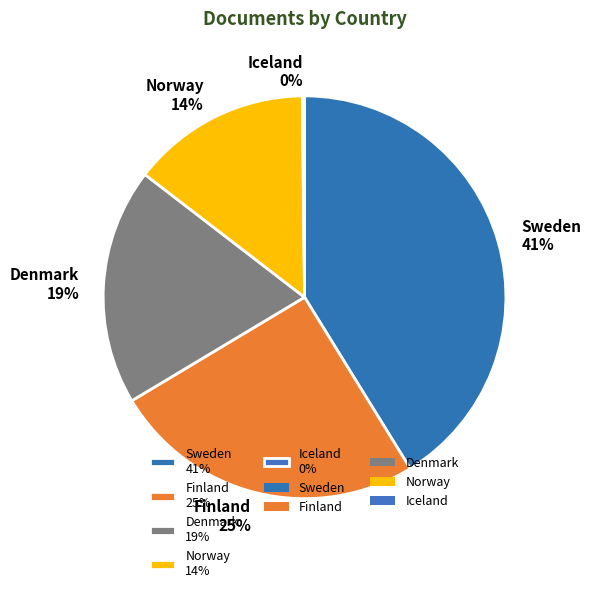

To the nearest percent, what portion does Norway represent?

14%